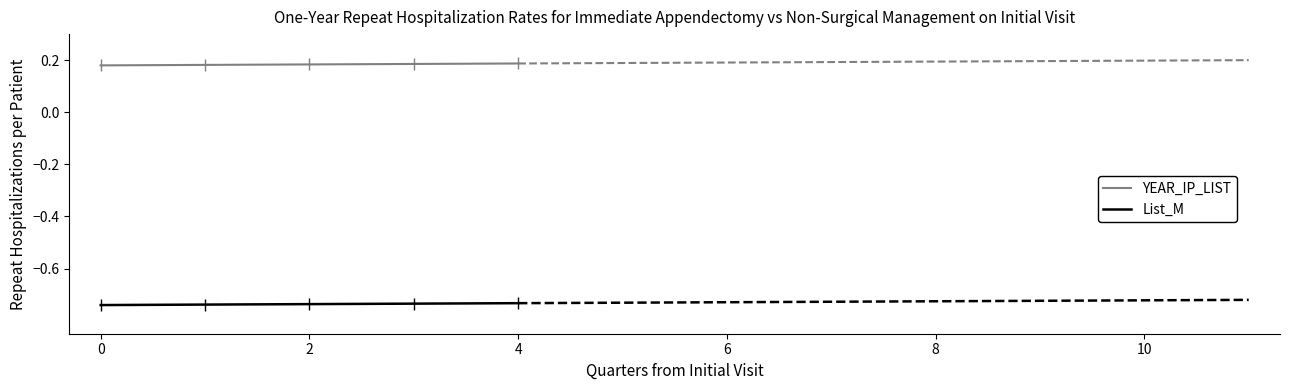

The value of List_M at 2 is -0.2. True or false?

False